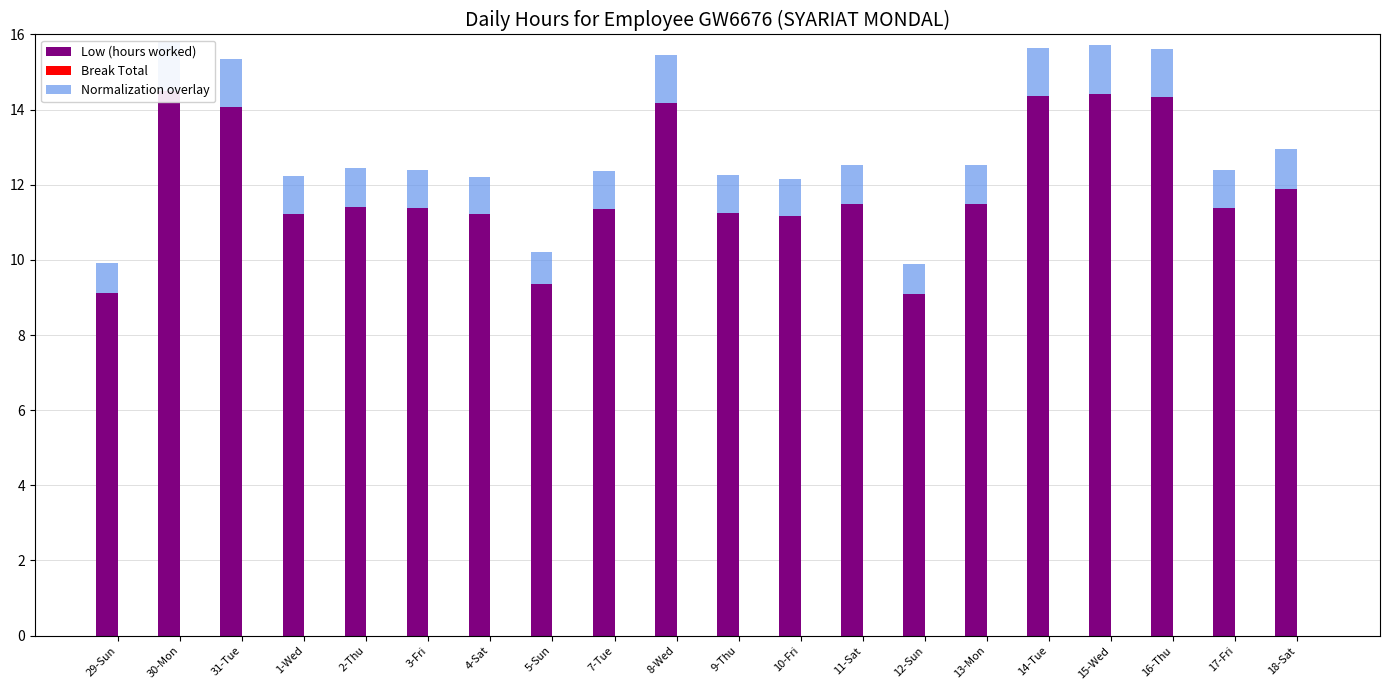

What is the greatest value displayed?

14.5